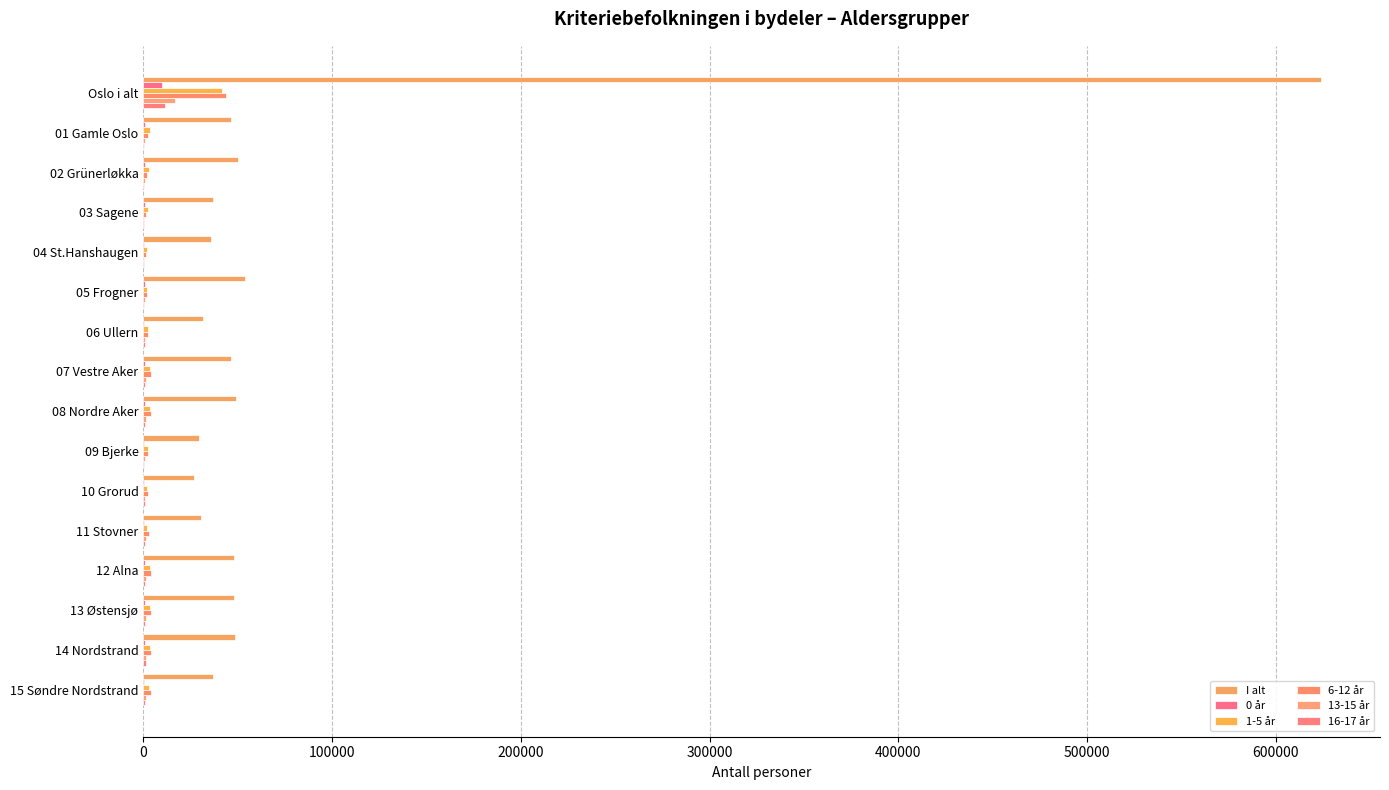

At how many categories does at least one series exceed 244444?

1